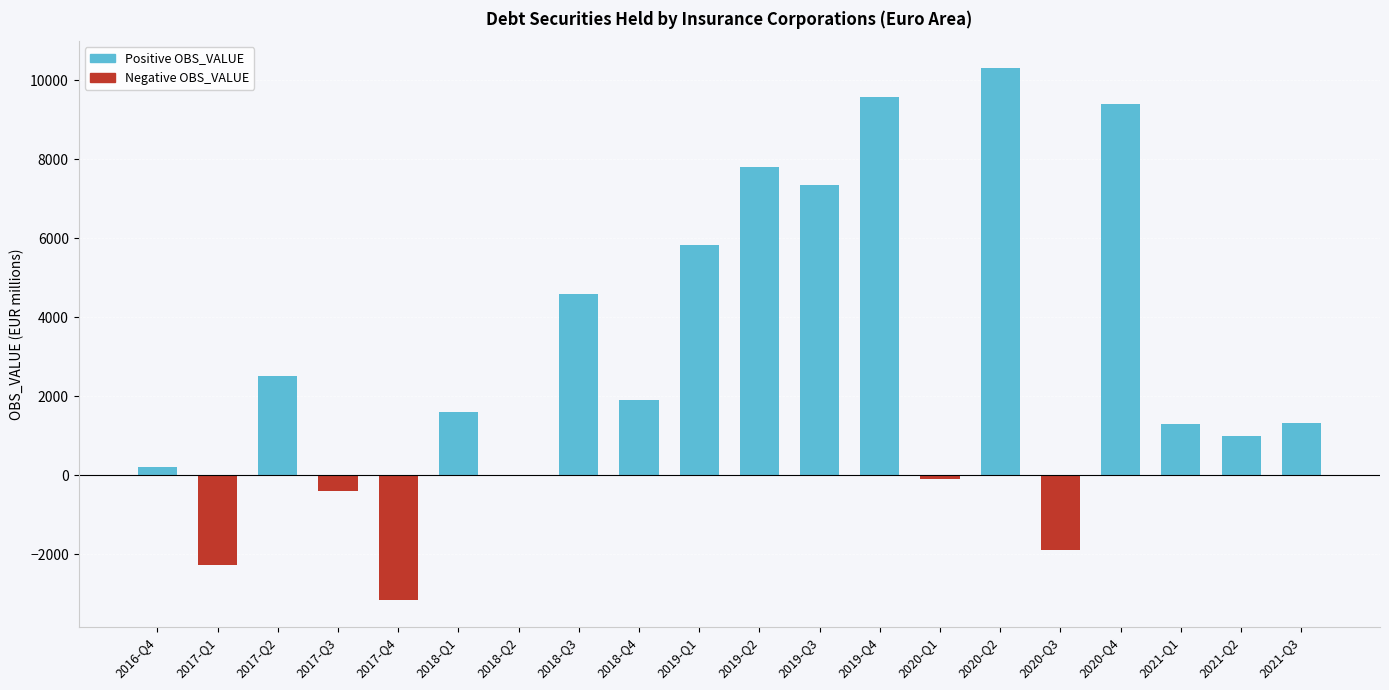

At 2019-Q3, list the series in order from largest to smallest.

Positive OBS_VALUE, Negative OBS_VALUE